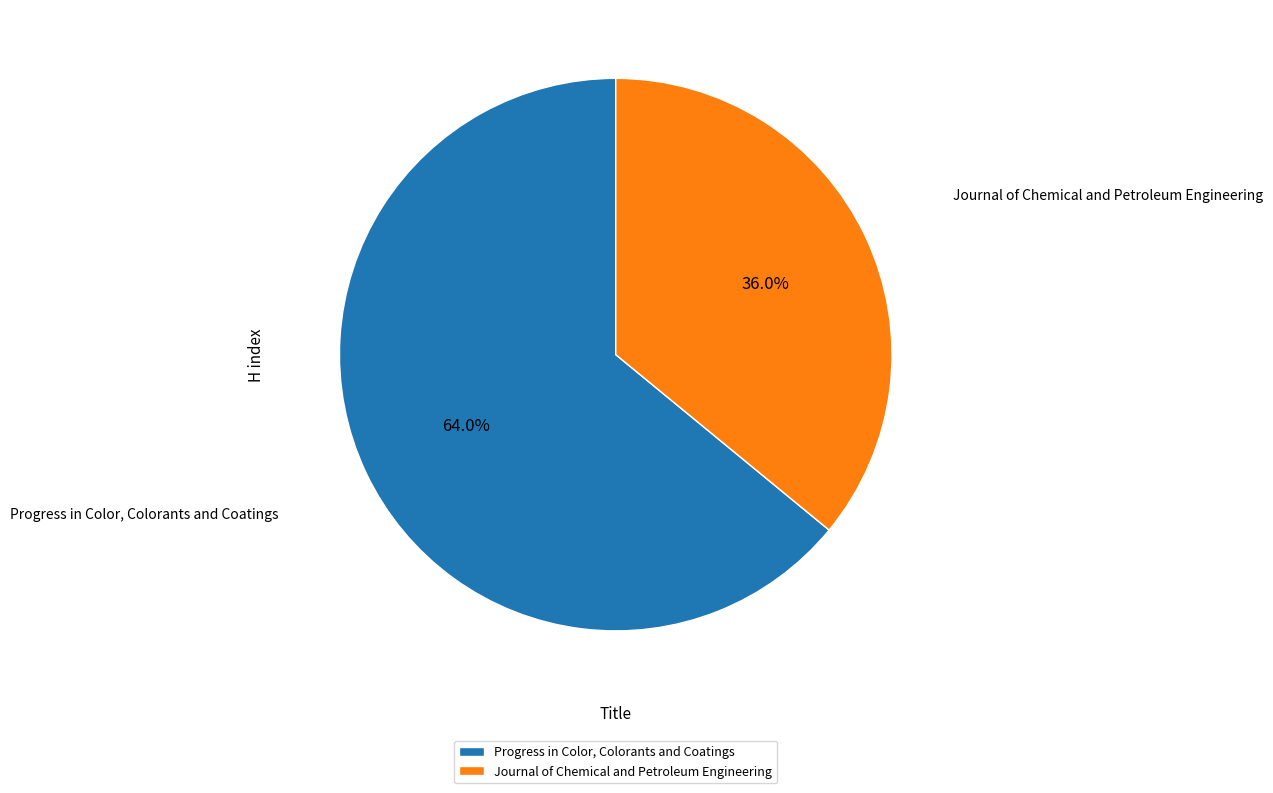

True or false: Journal of Chemical and Petroleum Engineering accounts for 36% of the total.

True